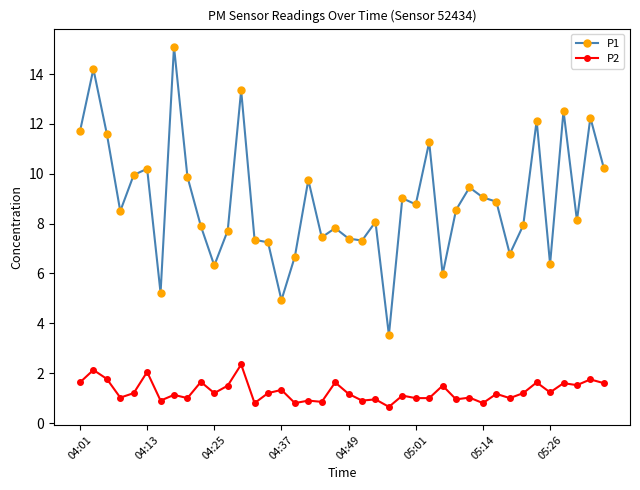

True or false: P1 and P2 cross at least once.

False